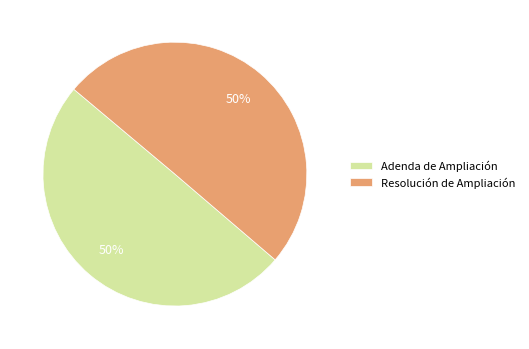

To the nearest percent, what percentage of the pie is Adenda de Ampliación?

50%